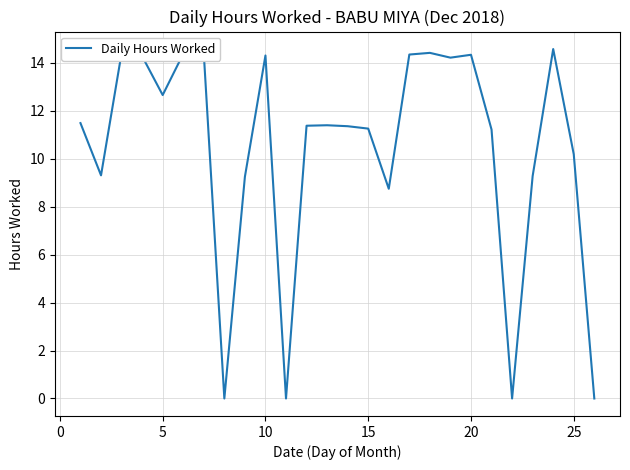

What is the greatest value displayed?

14.6